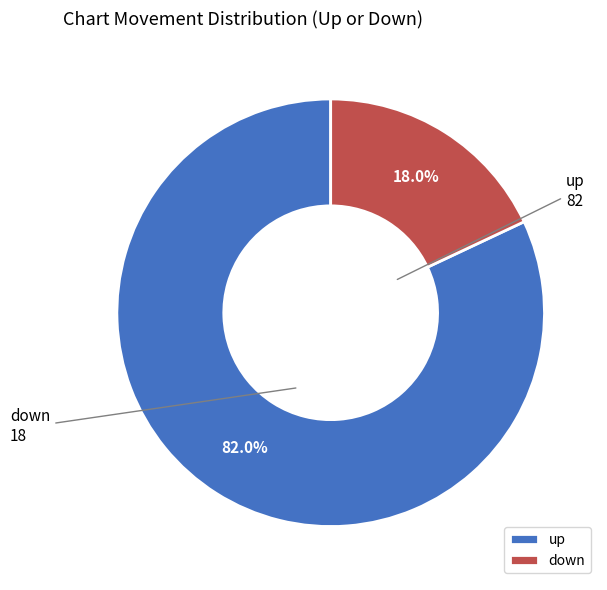

How many segments does this pie chart have?

2